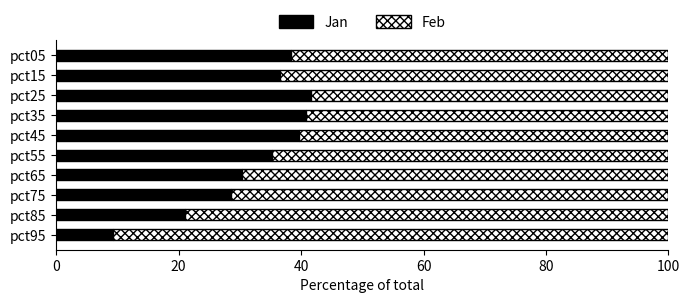

What is the difference between the second highest and minimum values in the Jan series?

31.4